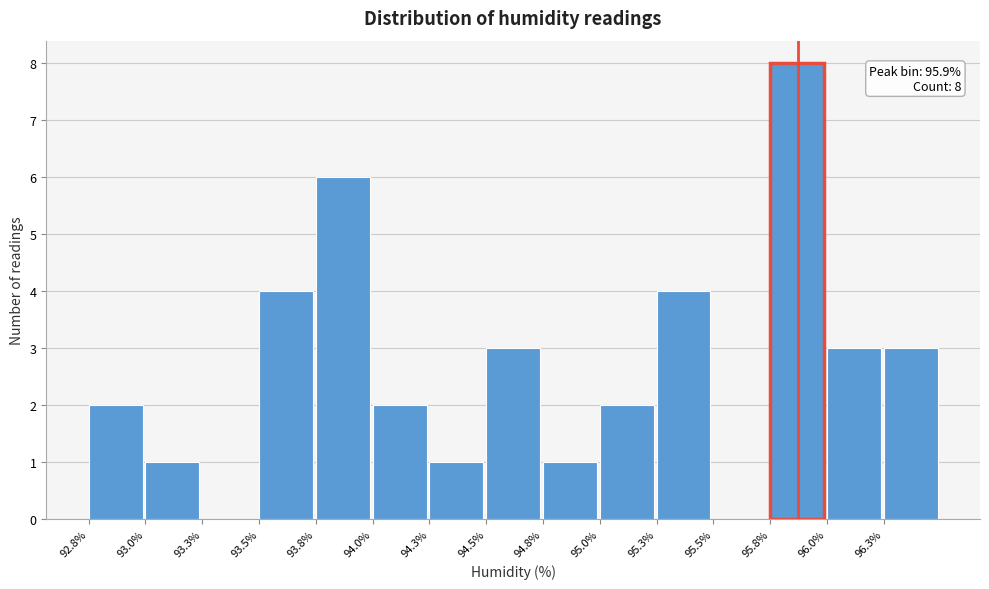

Which range on the x-axis has the tallest bar?

95.80 to 96.05